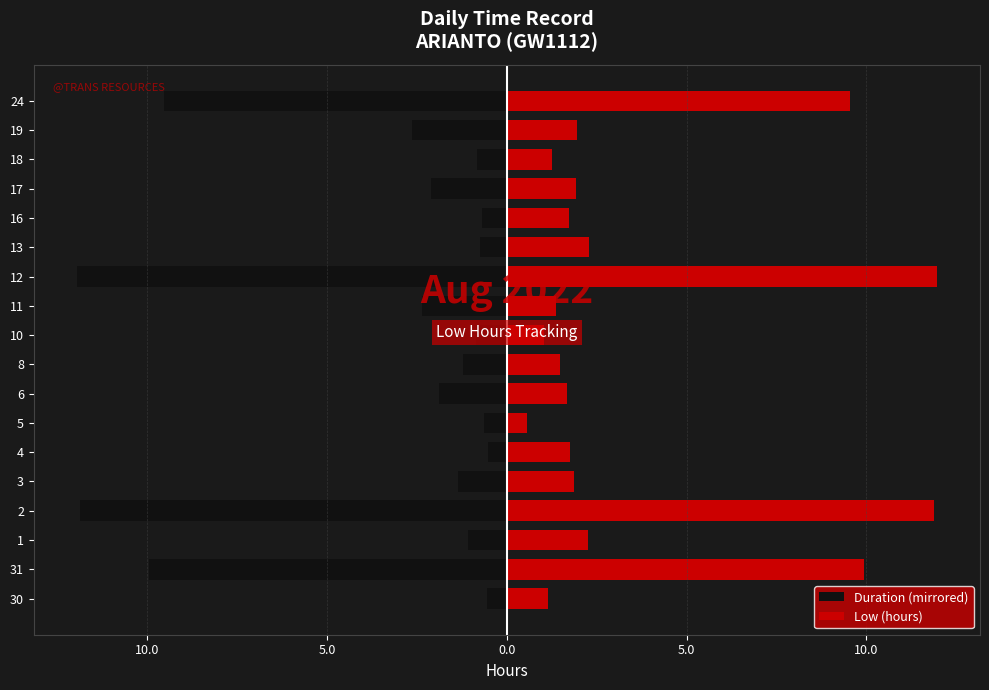

Reading left to right, list all the values displayed in this chart.

Duration (mirrored): -0.6	-9.9	-1.1	-11.9	-1.4	-0.5	-0.6	-1.9	-1.2	-0.9	-2.4	-12.0	-0.8	-0.7	-2.1	-0.8	-2.6	-9.5
Low (hours): 1.2	9.9	2.2	11.9	1.9	1.8	0.6	1.7	1.5	1.0	1.4	12.0	2.3	1.7	1.9	1.2	1.9	9.5